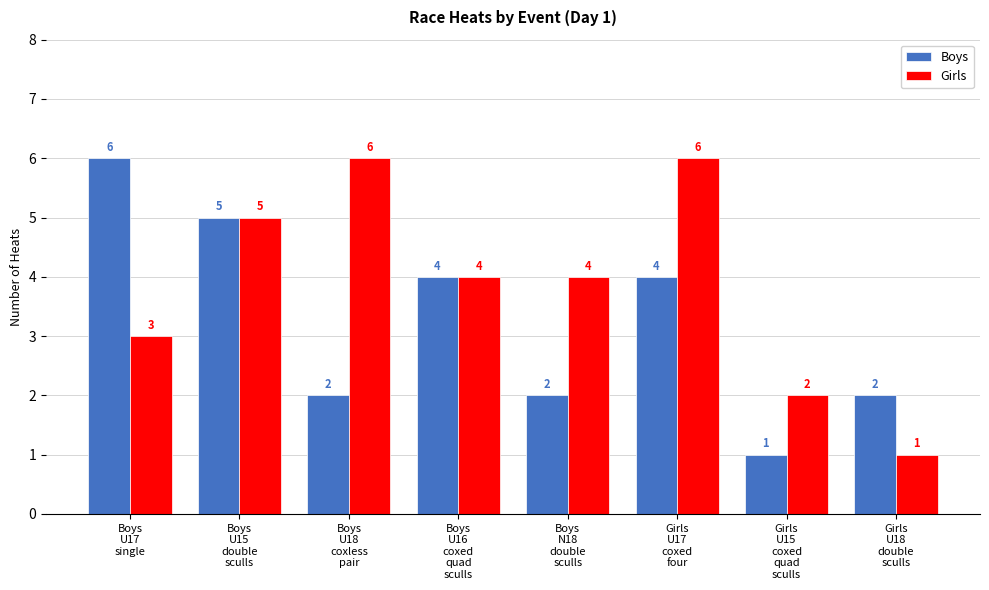

At how many categories does at least one series exceed 1?

8